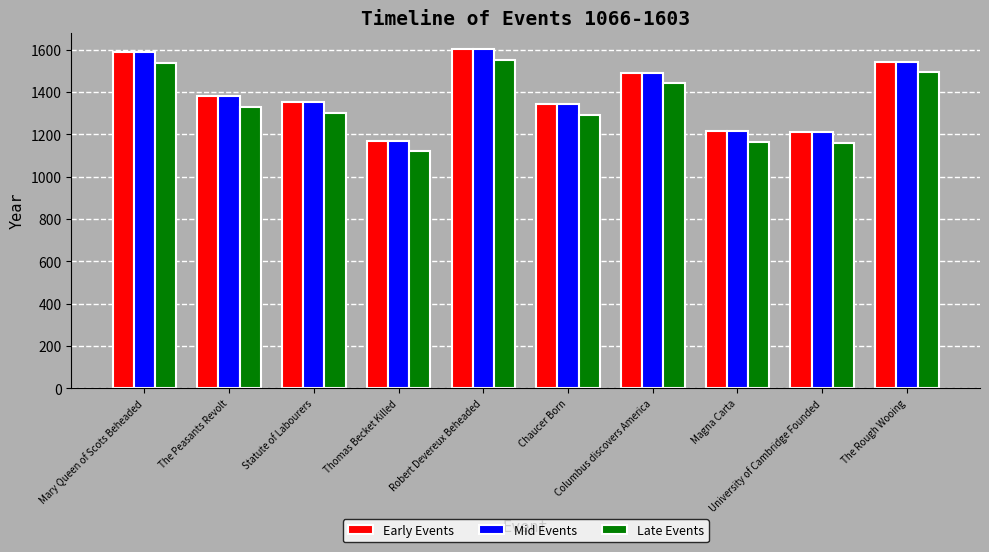

At which category does the chart reach its minimum across all series?

Thomas Becket Killed